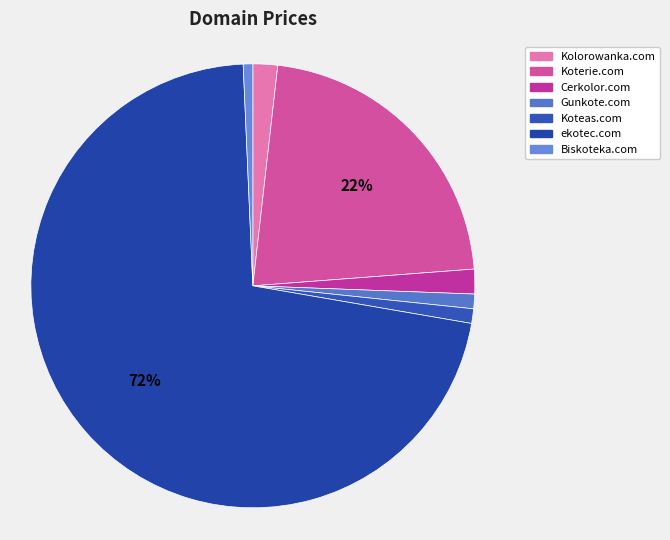

Do Biskoteka.com and Koteas.com together represent more than half of the pie?

No